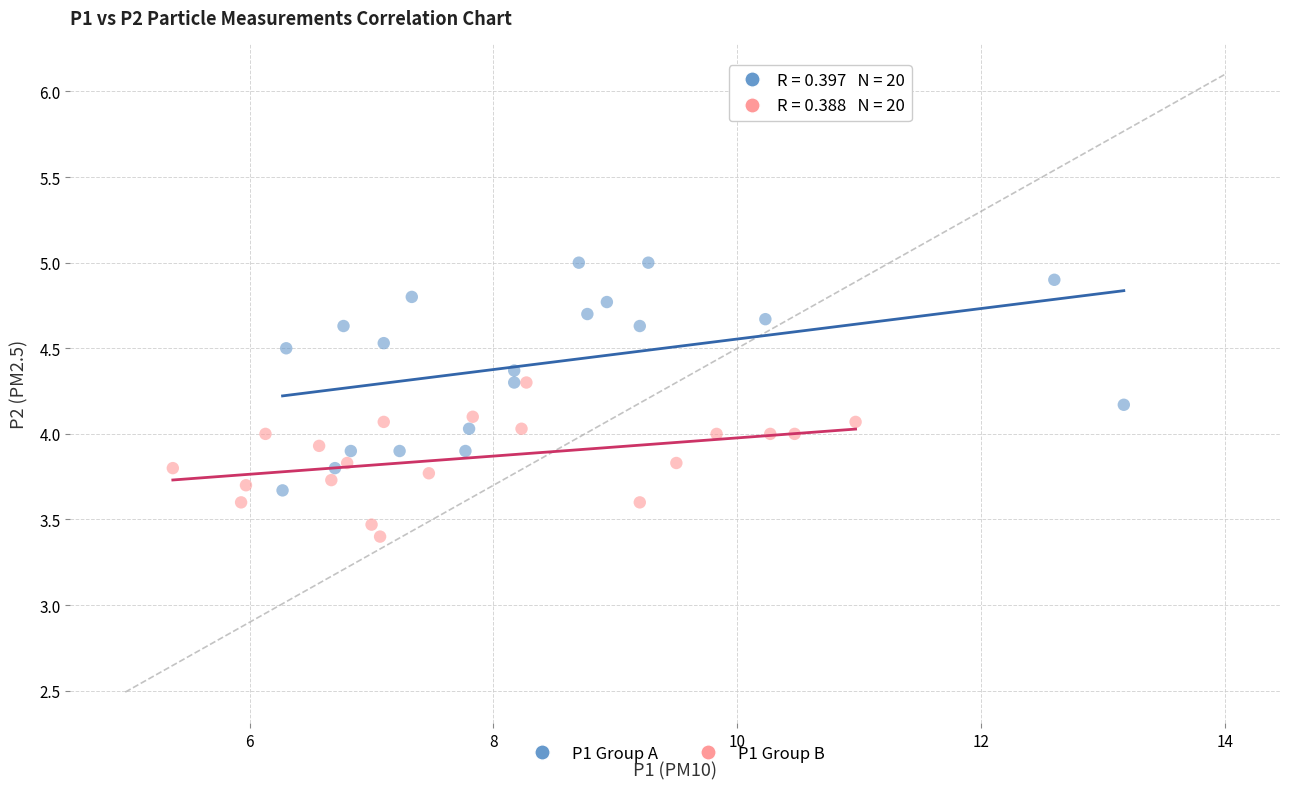

Which series has the widest spread of Y values?

P1 Group A